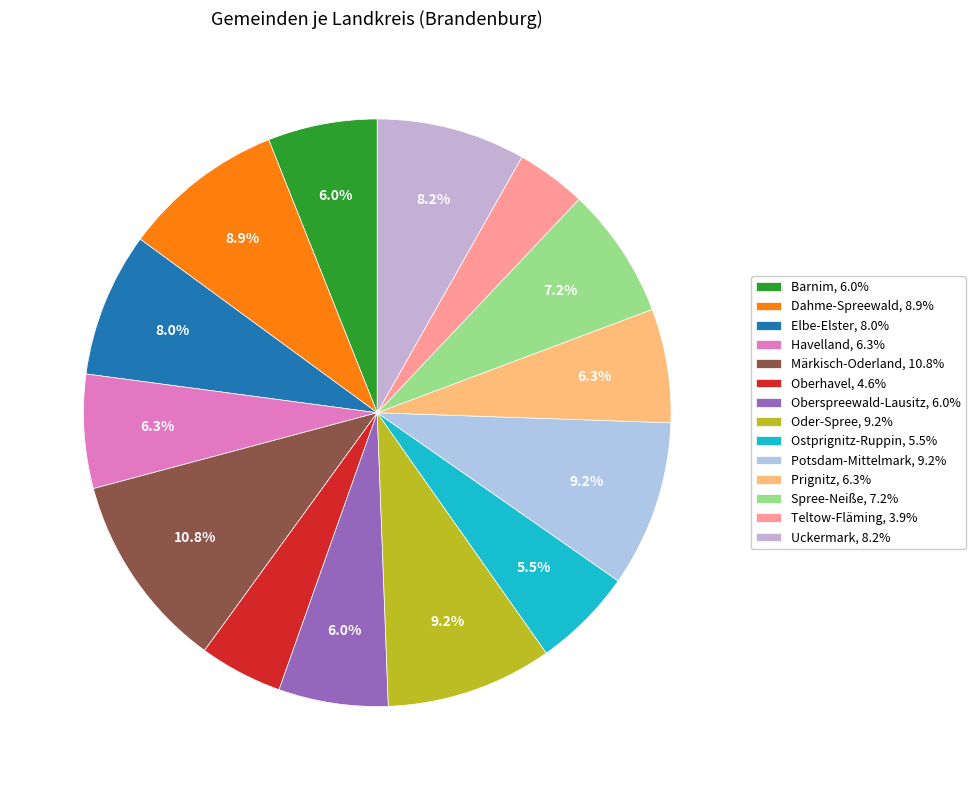

To the nearest percent, what is the difference between the largest and smallest slice percentages?

7%